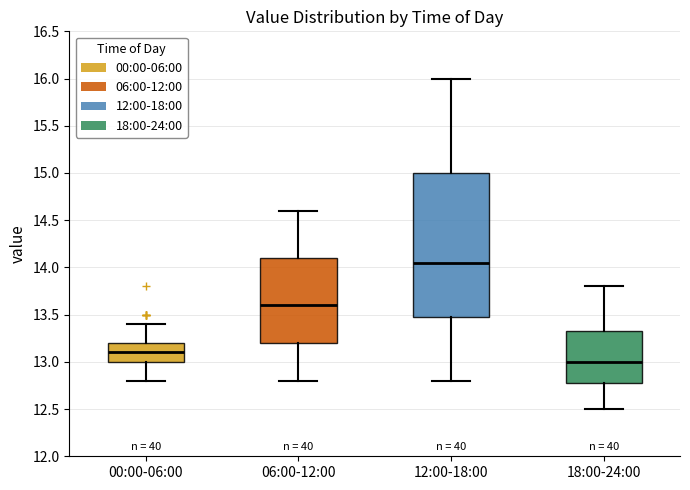

Reading left to right, transcribe this box plot: for each box, give where its median line is, the range the box spans, and where its two whiskers end, as read against the y-axis. The values are not printed on the chart, so give them approximately, as read against the axis.

00:00-06:00: median 13.10, box 13.00 to 13.20, whiskers 12.80 to 13.40
06:00-12:00: median 13.60, box 13.20 to 14.10, whiskers 12.80 to 14.60
12:00-18:00: median 14.05, box 13.50 to 15.00, whiskers 12.80 to 16.00
18:00-24:00: median 13.00, box 12.80 to 13.35, whiskers 12.50 to 13.80